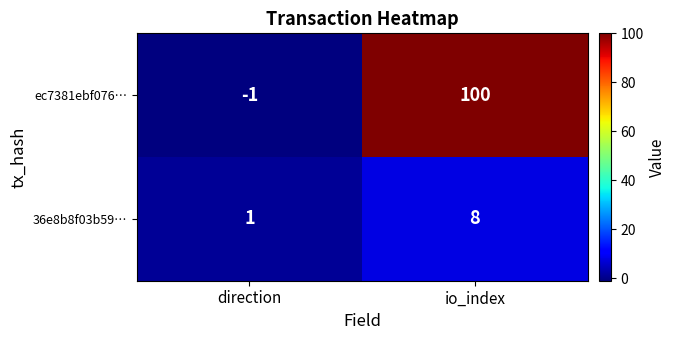

What is the difference between the ec7381ebf076… values at direction and io_index?

101